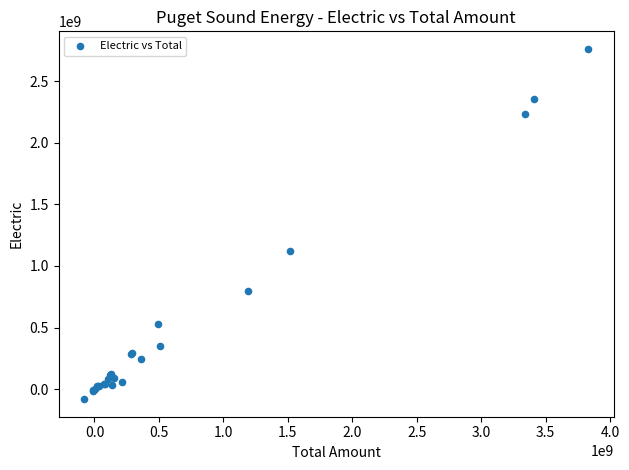

What Y value in the scatter plot is closest to 1340980438?

1120871861.5